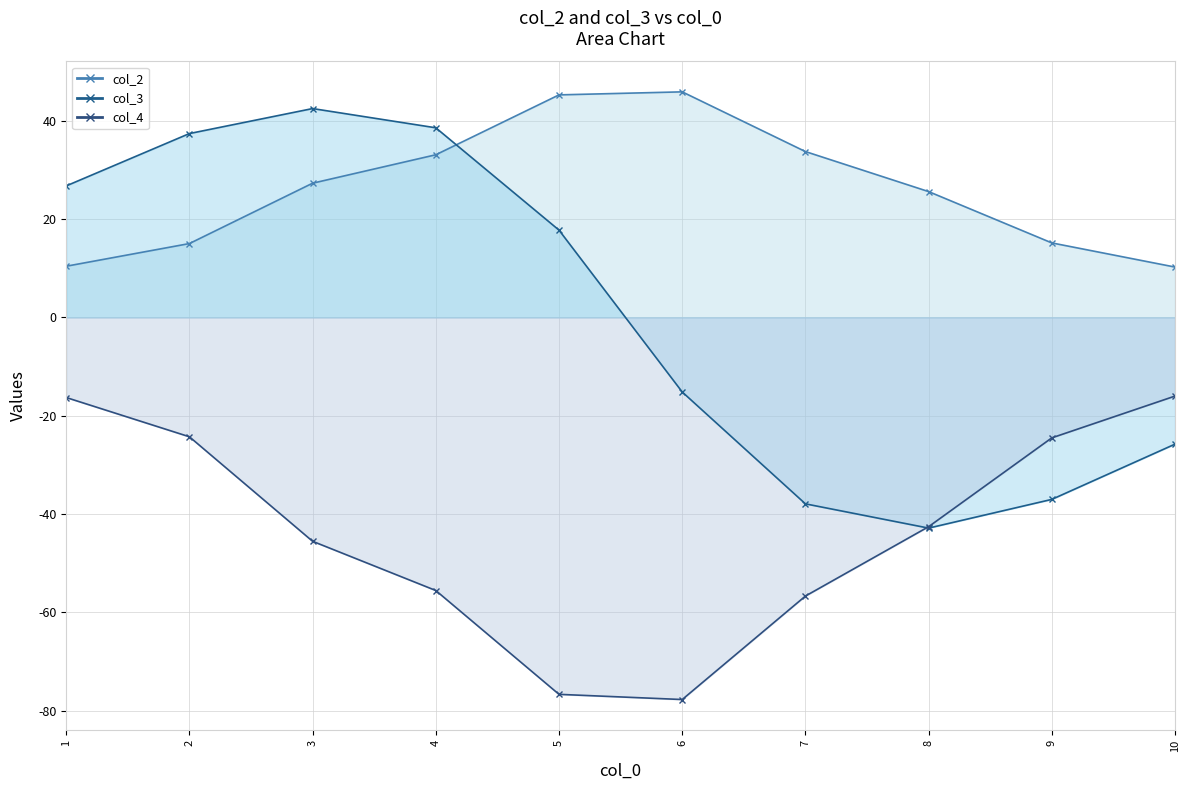

At which label does col_2 first exceed 27?

3